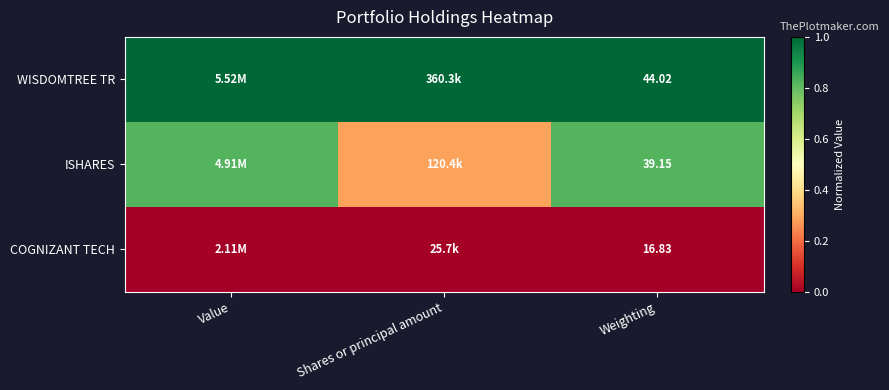

At Weighting, list the series in order from largest to smallest.

WISDOMTREE TR, ISHARES, COGNIZANT TECH